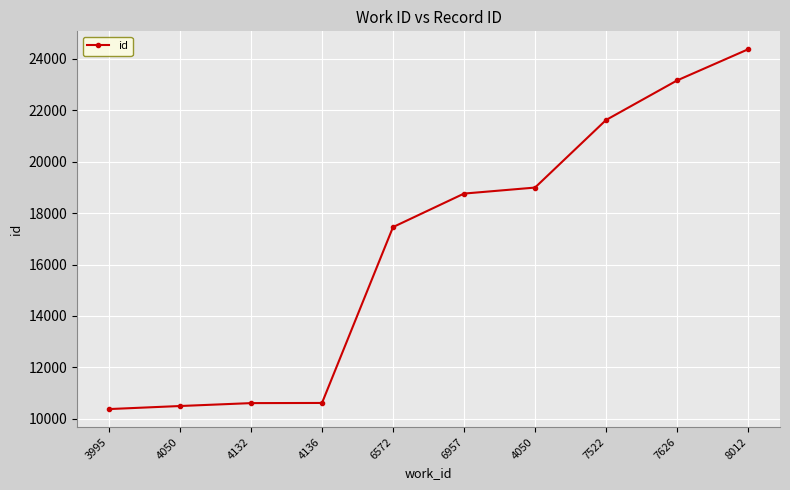

What is the label of the 2nd point from the left?

4050